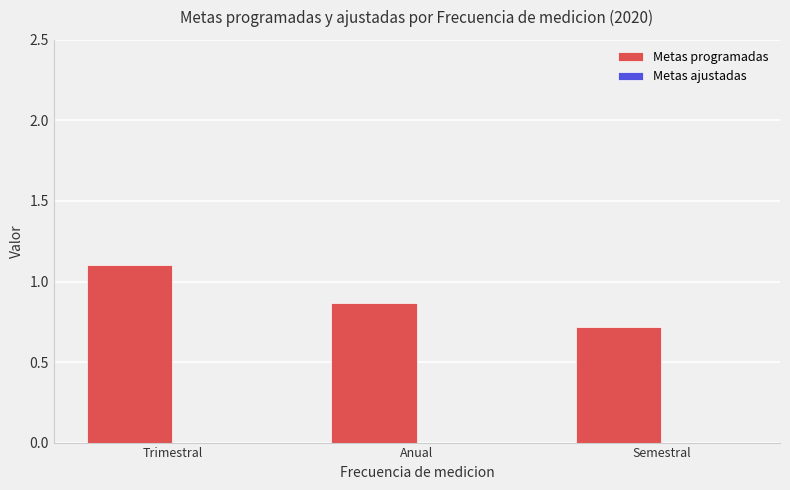

How many bars are there in total?

3